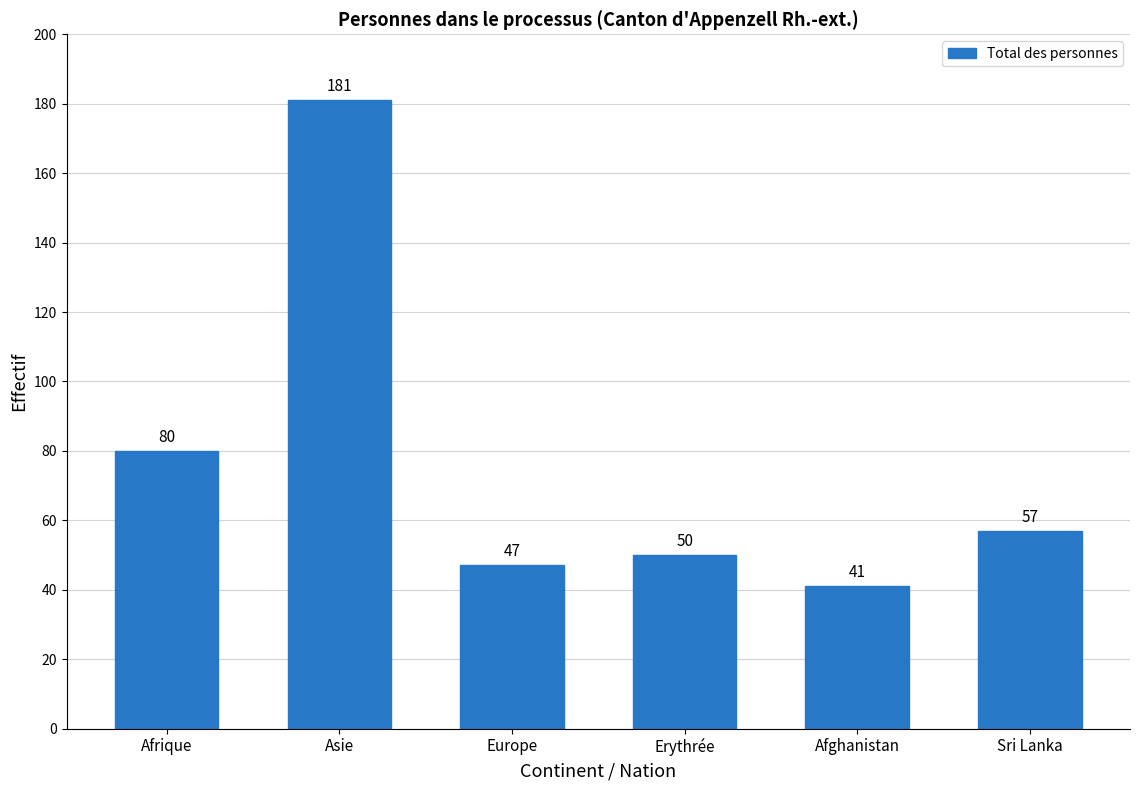

Reading left to right, extract all data points from this chart.

80	181	47	50	41	57